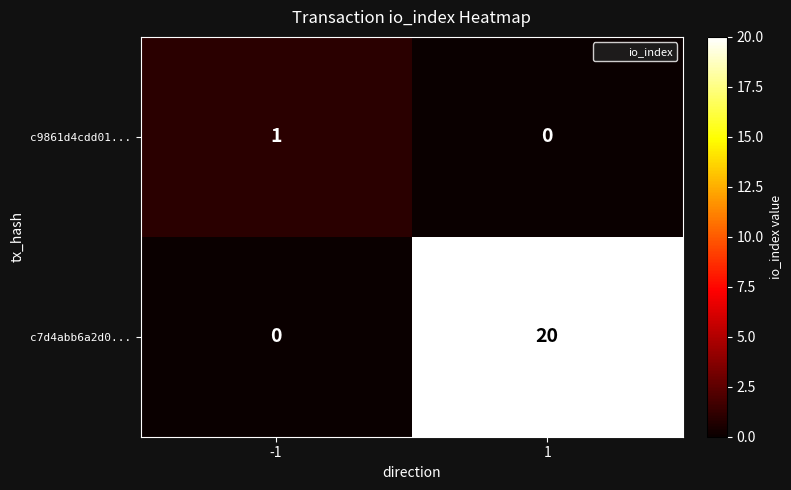

Rank the series by their average value, from lowest to highest.

c9861d4cdd01..., c7d4abb6a2d0...